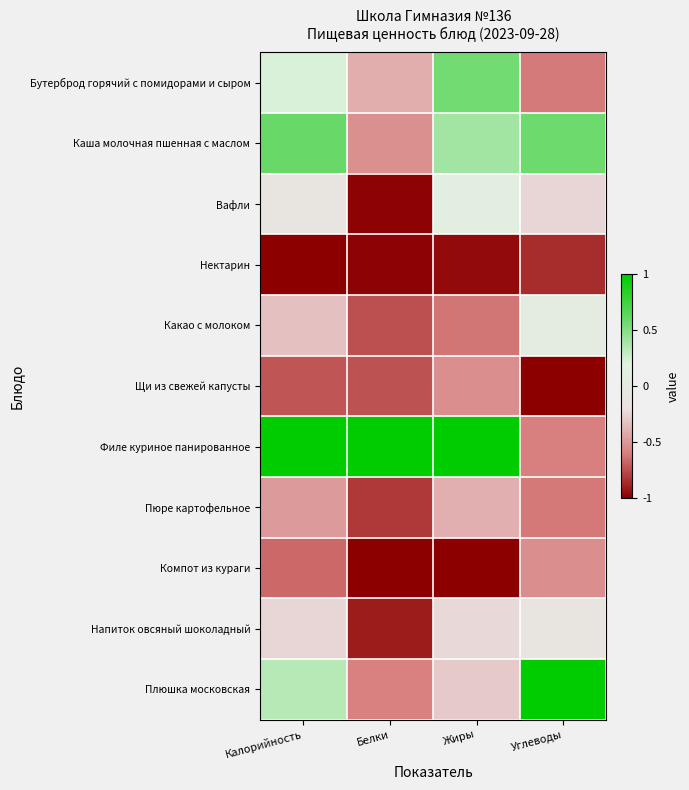

Reading left to right, what are all the values shown in this chart?

Бутерброд горячий с помидорами и сыром: Калорийность=0.2	Белки=-0.4	Жиры=0.6	Углеводы=-0.6
Каша молочная пшенная с маслом: Калорийность=0.6	Белки=-0.5	Жиры=0.4	Углеводы=0.6
Вафли: Калорийность=-0.1	Белки=-1.0	Жиры=0.1	Углеводы=-0.2
Нектарин: Калорийность=-1.0	Белки=-1.0	Жиры=-1.0	Углеводы=-0.9
Какао с молоком: Калорийность=-0.3	Белки=-0.7	Жиры=-0.6	Углеводы=0.0
Щи из свежей капусты: Калорийность=-0.7	Белки=-0.7	Жиры=-0.5	Углеводы=-1.0
Филе куриное панированное: Калорийность=1.0	Белки=1.0	Жиры=1.0	Углеводы=-0.6
Пюре картофельное: Калорийность=-0.5	Белки=-0.8	Жиры=-0.4	Углеводы=-0.6
Компот из кураги: Калорийность=-0.7	Белки=-1.0	Жиры=-1.0	Углеводы=-0.5
Напиток овсяный шоколадный: Калорийность=-0.2	Белки=-0.9	Жиры=-0.2	Углеводы=-0.1
Плюшка московская: Калорийность=0.3	Белки=-0.6	Жиры=-0.3	Углеводы=1.0